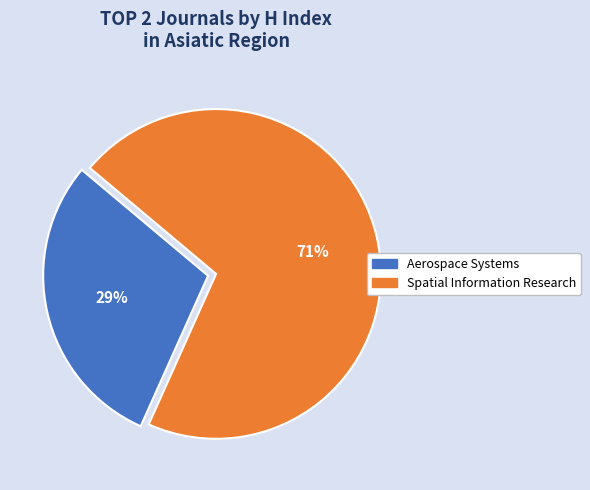

To the nearest percent, what portion does Spatial Information Research represent?

71%